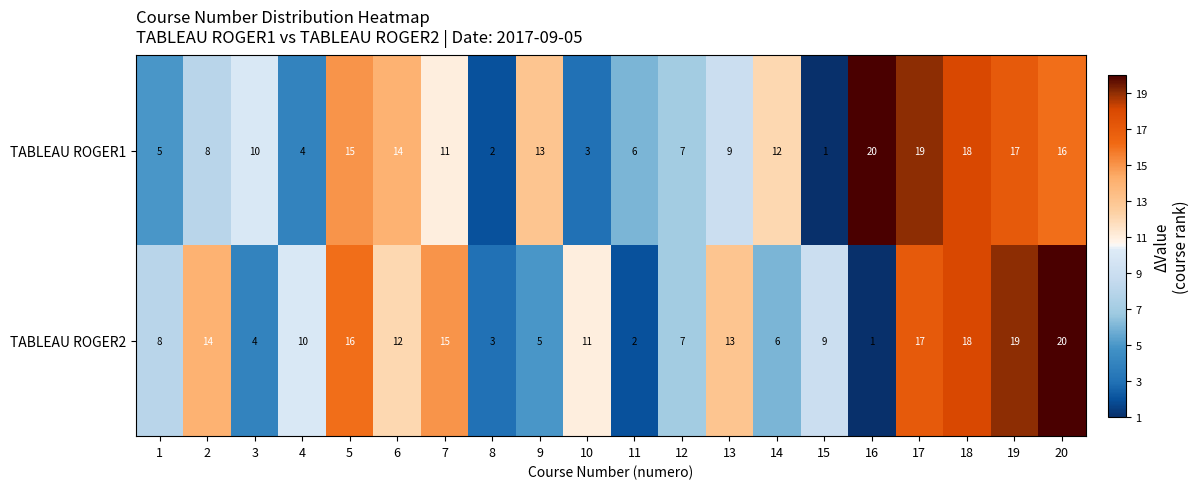

What is the sum of the TABLEAU ROGER1 values at 12 and 17?

26